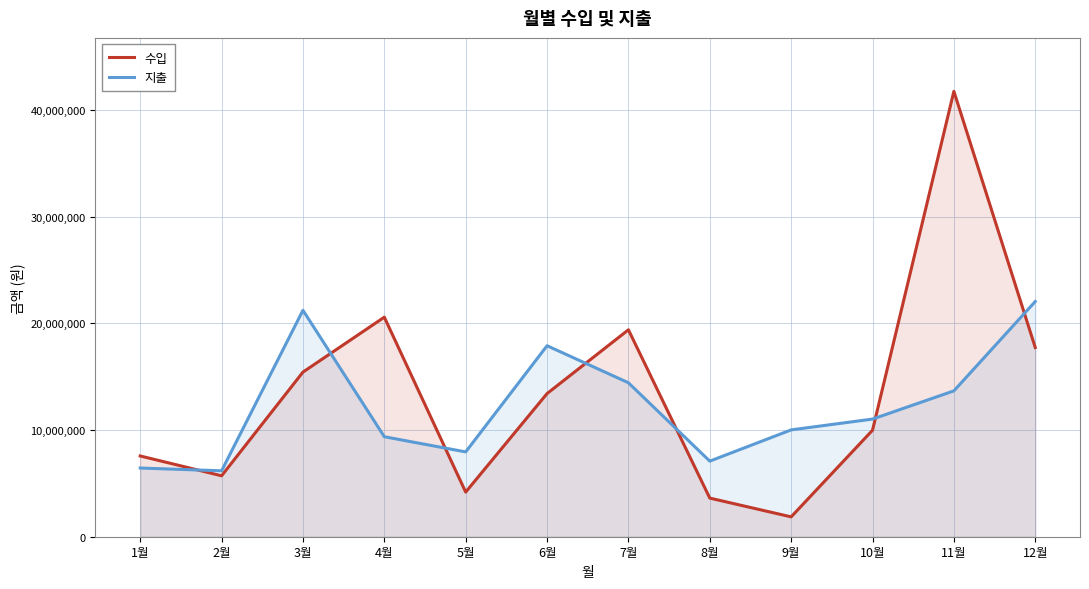

What is the label of the 4th point from the left?

4월